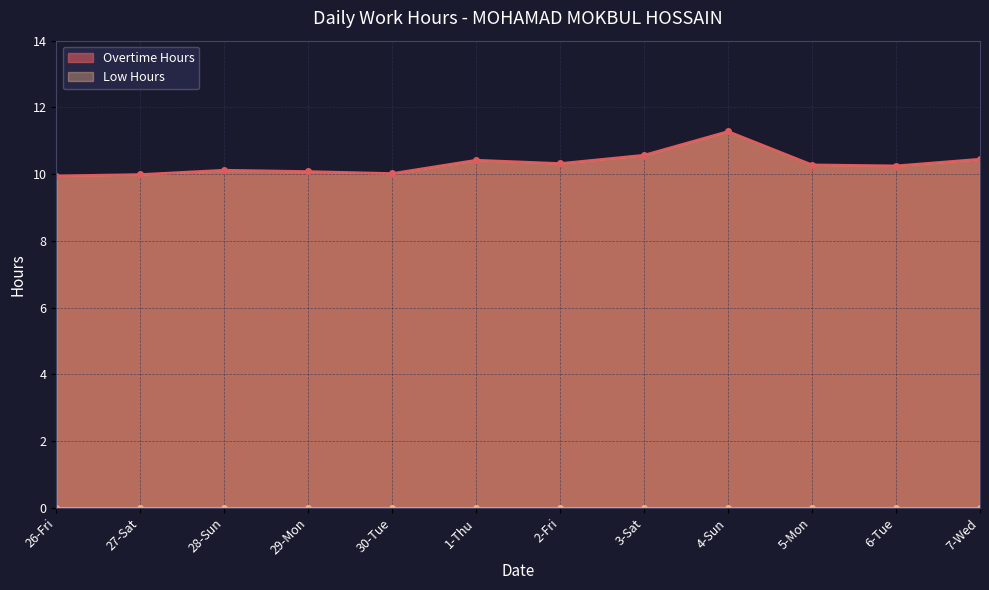

What is the label of the 11th point from the right?

27-Sat